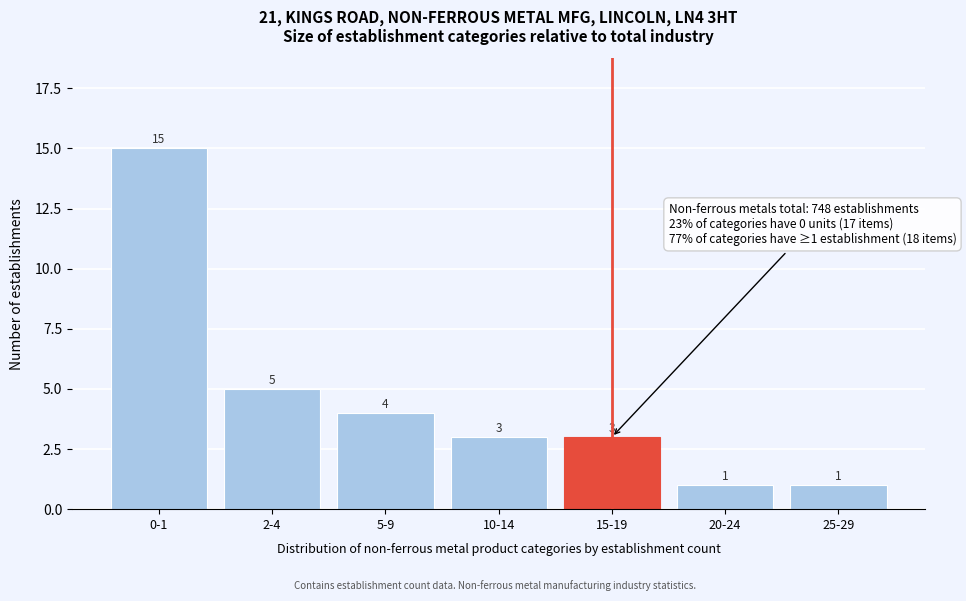

Reading right to left, extract all data points from this chart.

1	1	3	3	4	5	15